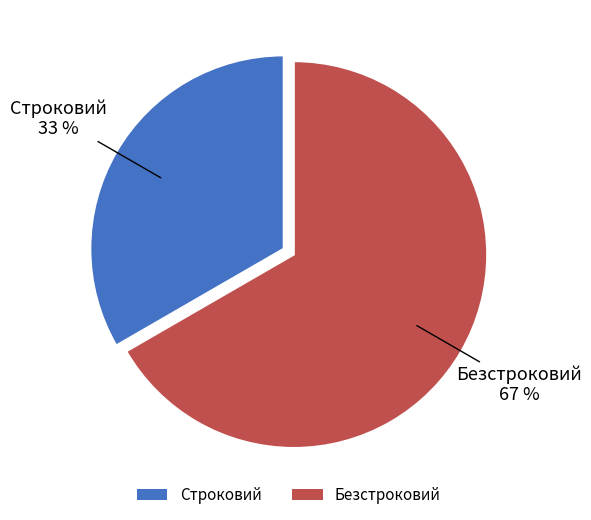

What is the majority slice?

Безстроковий